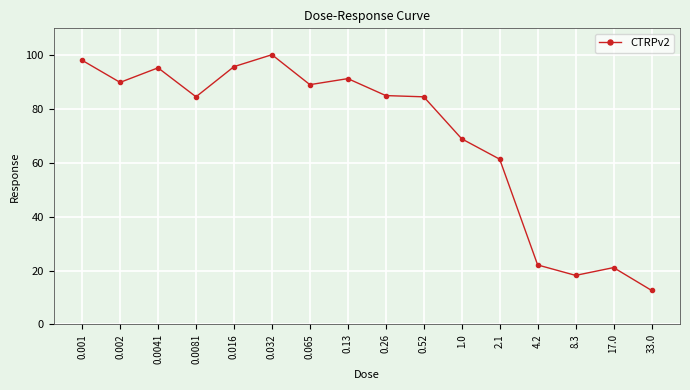

What is the change in value from 0.0081 to 4.2?

-62.5